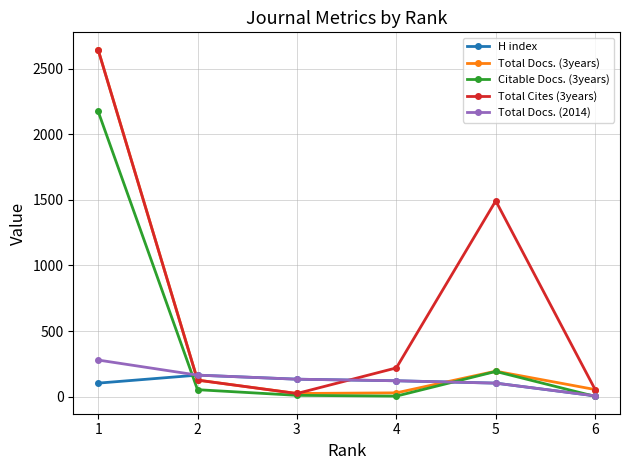

The value of Total Docs. (2014) at 5 is 103. True or false?

True